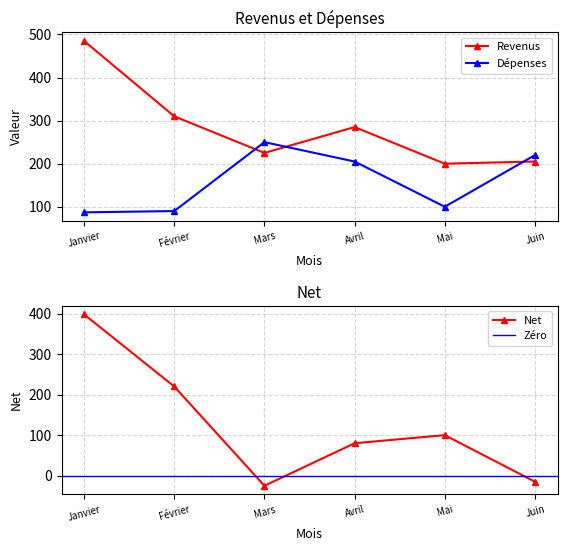

True or false: Dépenses has more than 0 points higher than both neighbors.

True